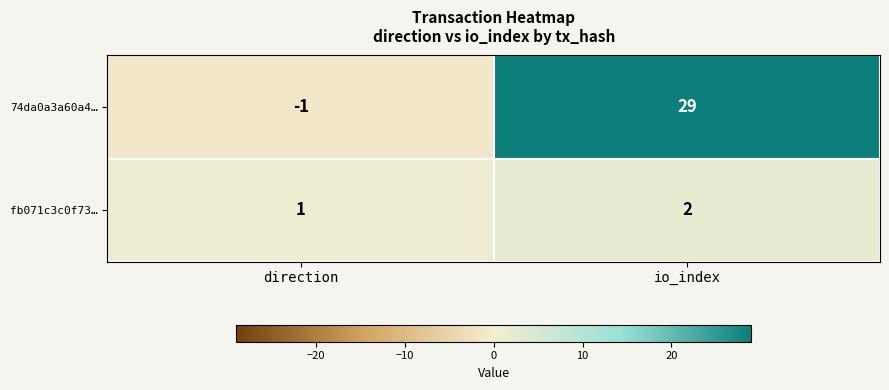

List the series in order of their peak value, lowest first.

fb071c3c0f73…, 74da0a3a60a4…